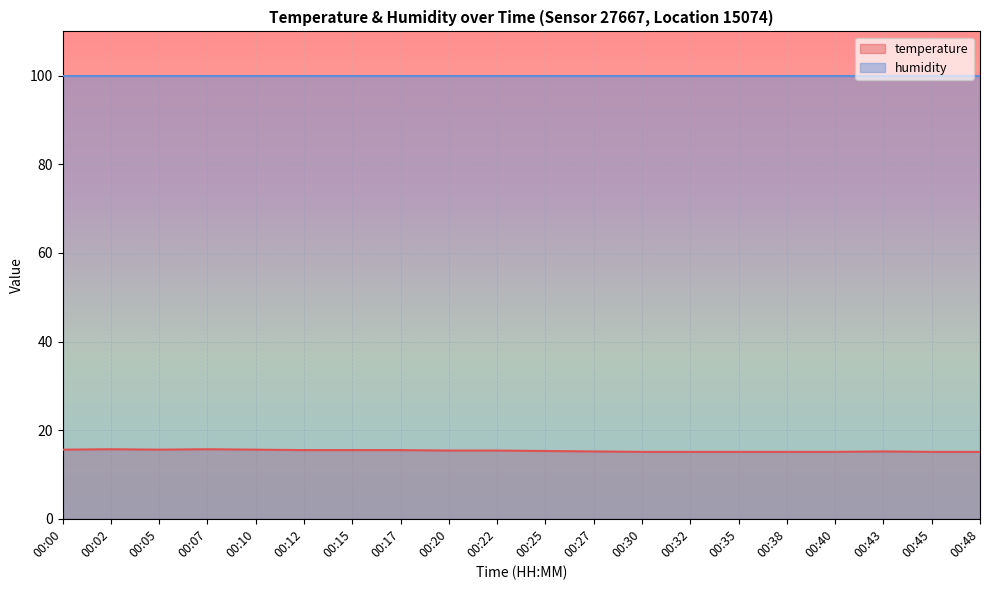

List the labels in order of value, largest first.

00:02, 00:07, 00:00, 00:05, 00:10, 00:12, 00:15, 00:17, 00:20, 00:22, 00:25, 00:27, 00:43, 00:30, 00:32, 00:35, 00:38, 00:40, 00:45, 00:48